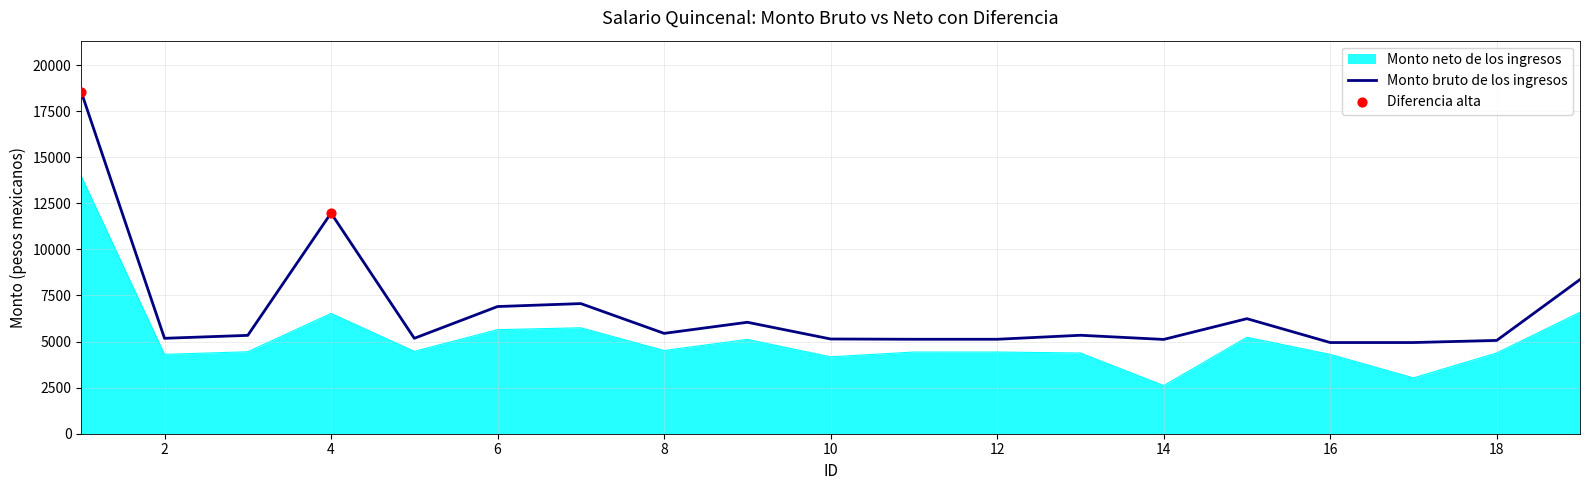

Which series has the largest range (max minus min)?

Monto bruto de los ingresos